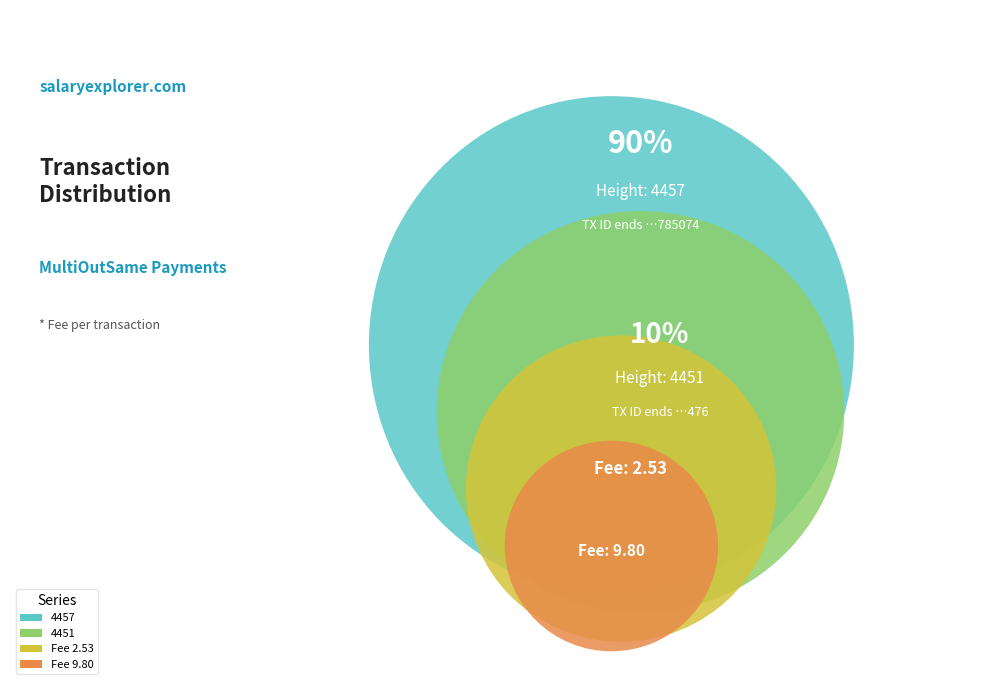

To the nearest percent, what is the average slice percentage?

50%